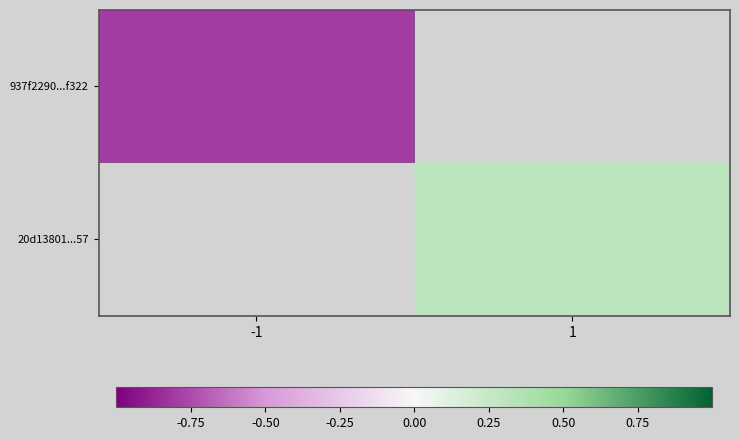

Where does the 20d13801...57 series first go above 0?

1